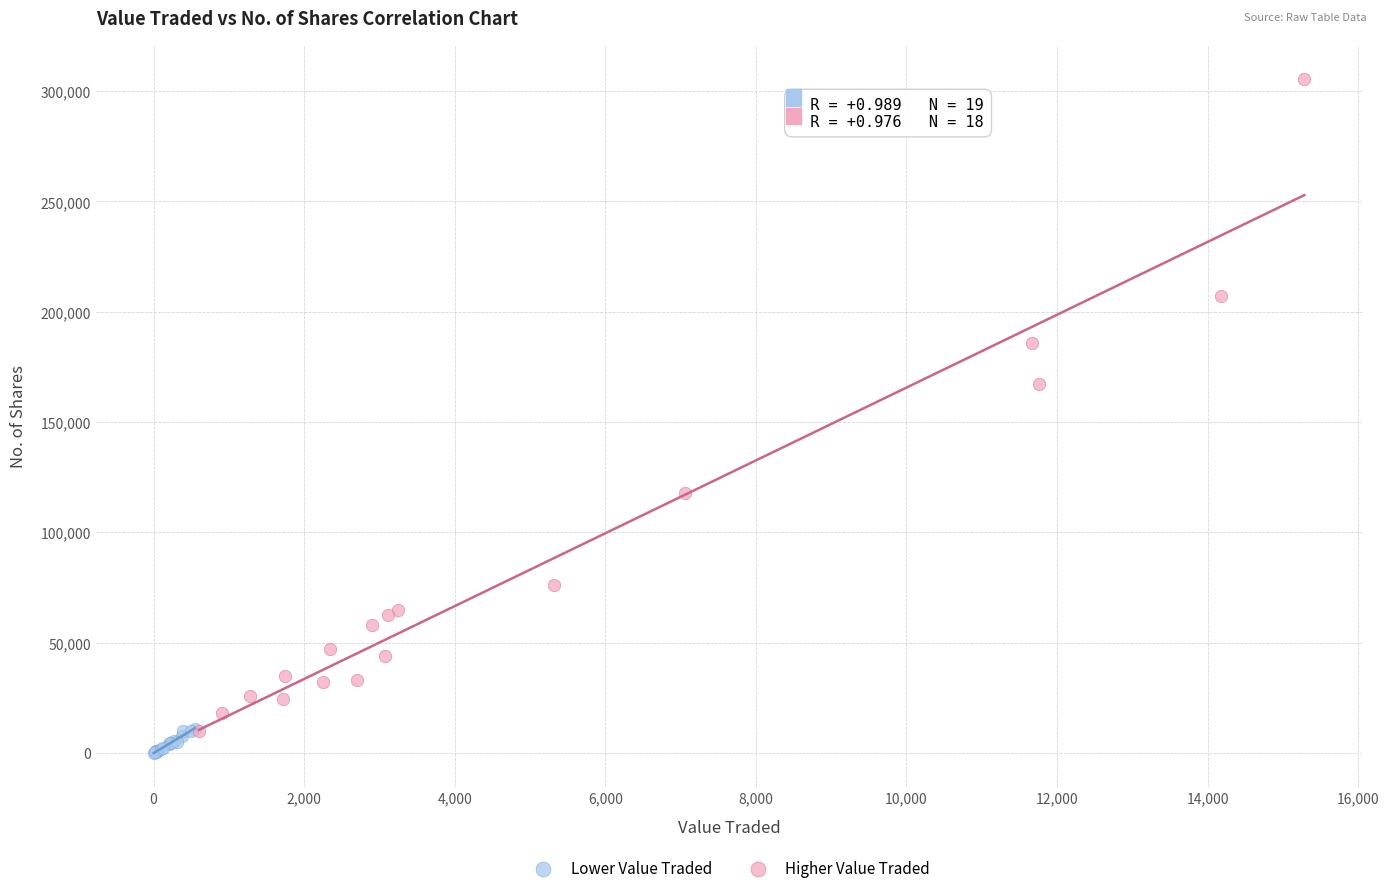

Which series reaches the maximum Y coordinate?

Higher Value Traded